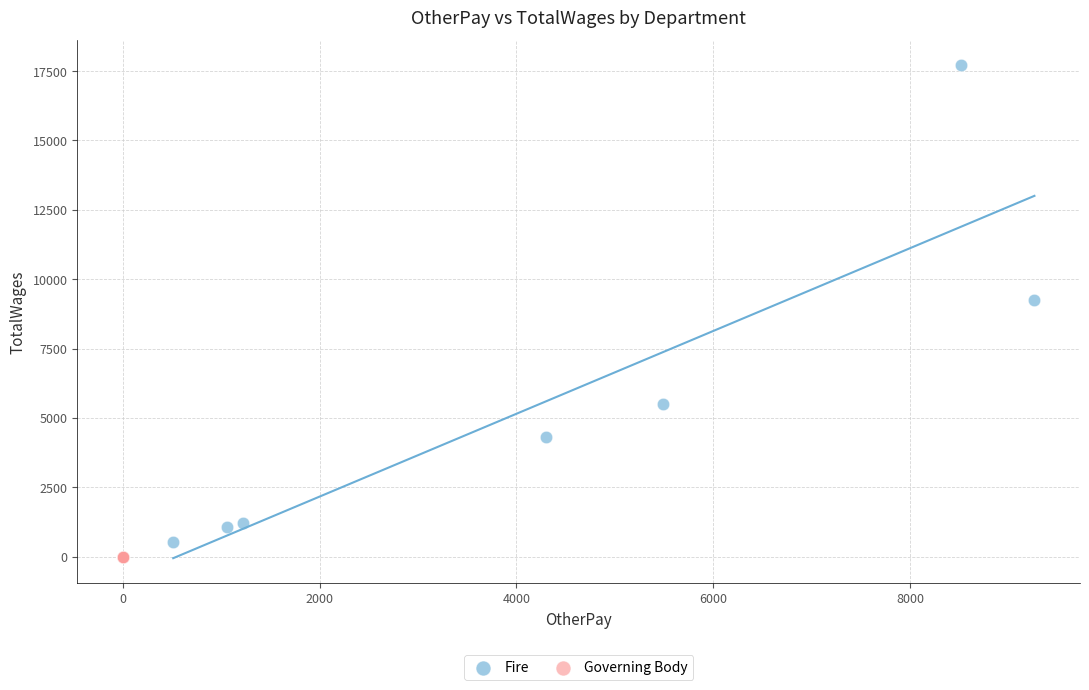

Which series contains the highest Y value?

Fire